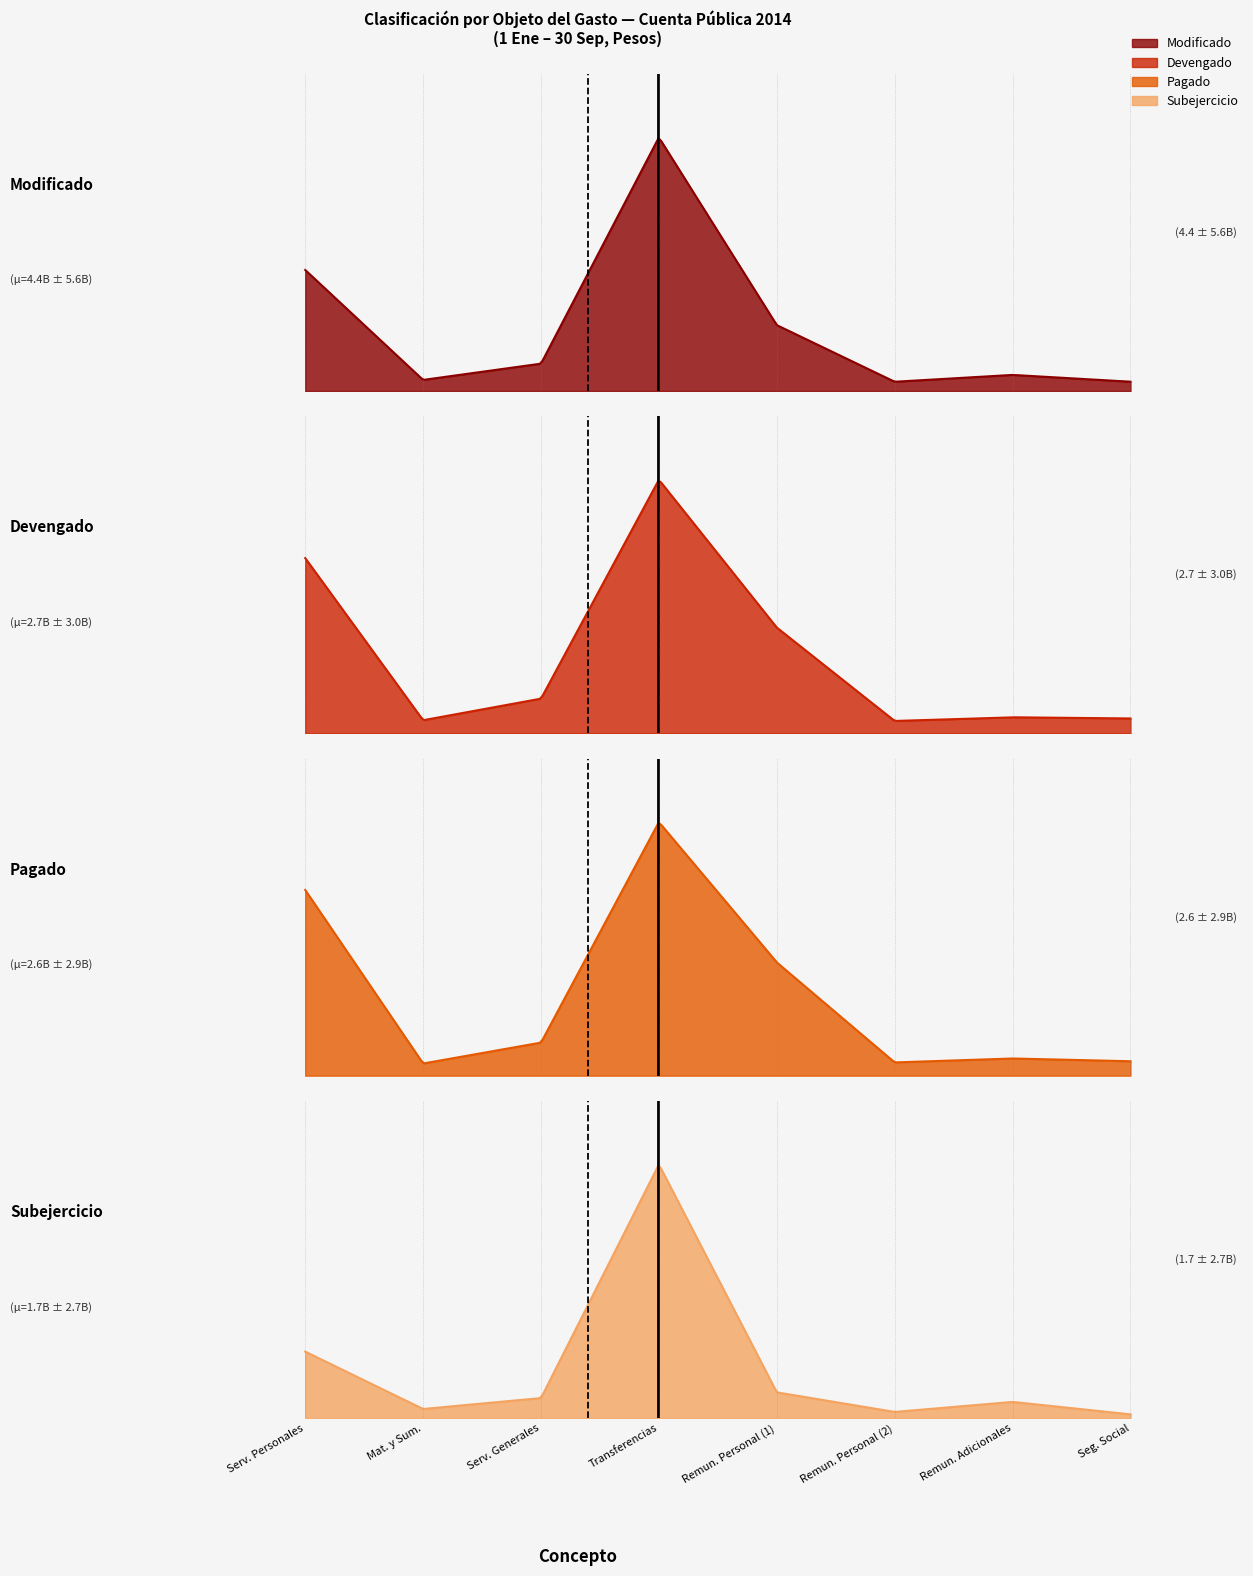

How many distinct data groups are displayed?

4